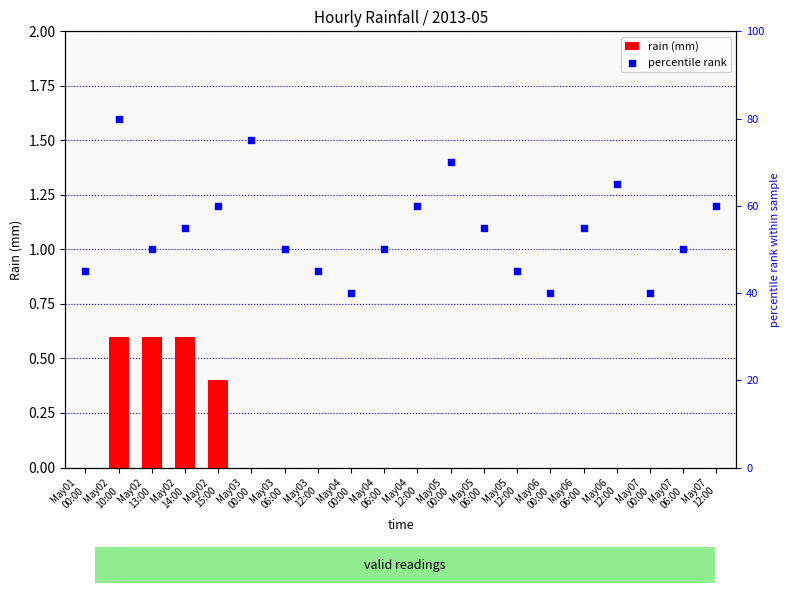

Which series contains the highest Y value?

percentile rank